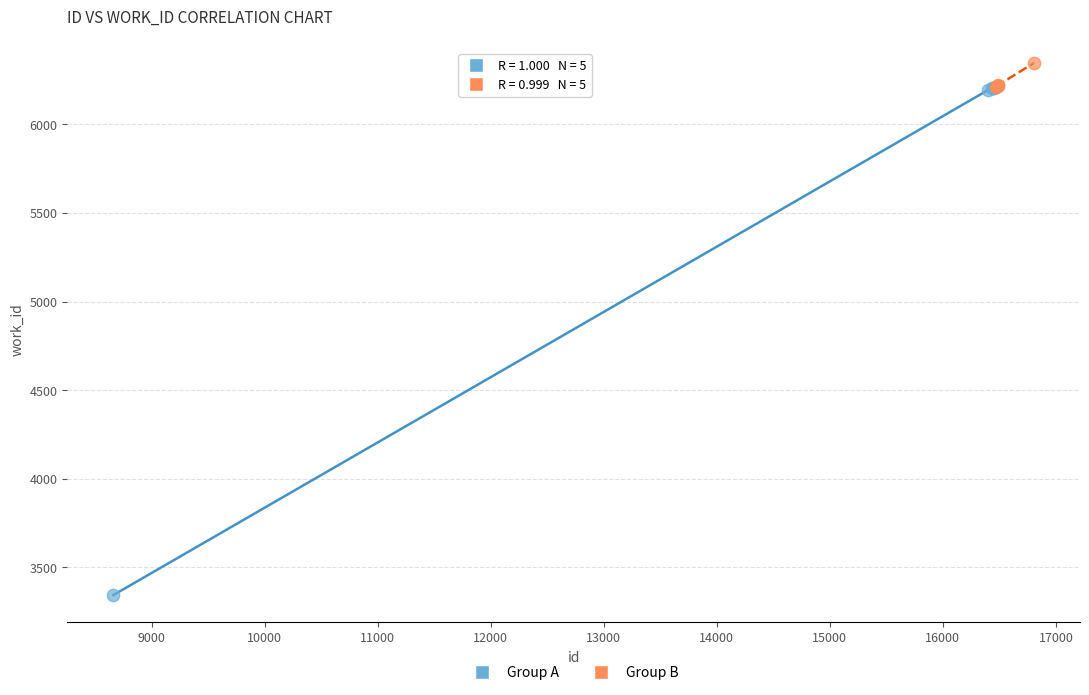

Which series contains the highest Y value?

Group B